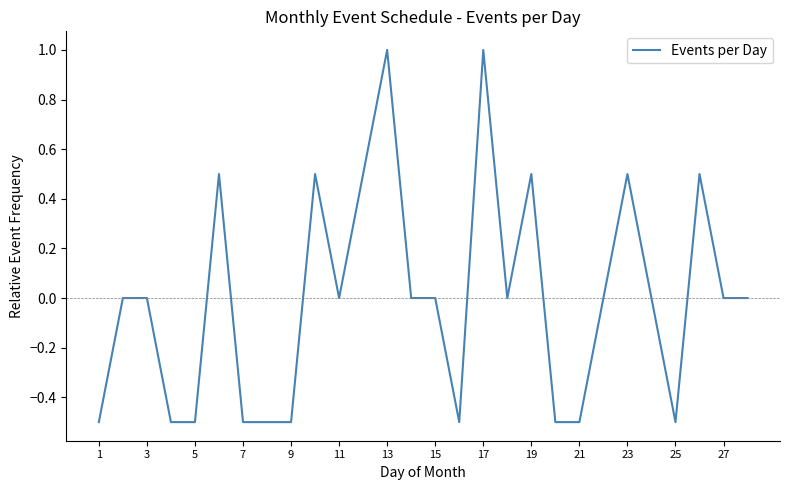

What is the smallest value displayed?

-0.5